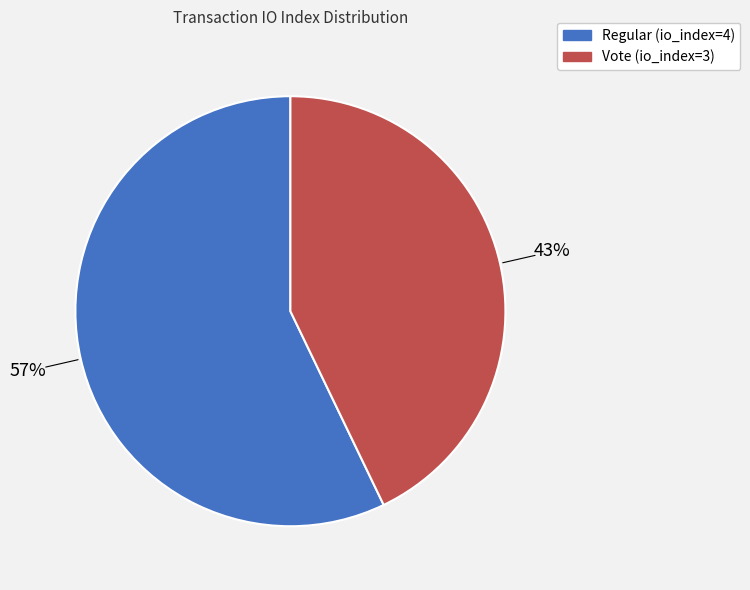

Count the number of slices in the pie.

2